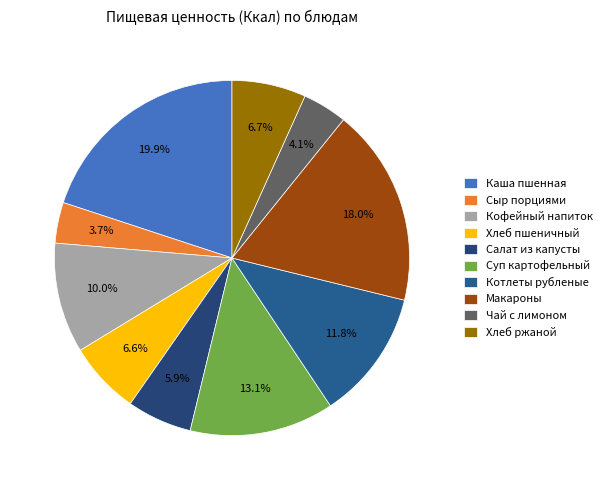

How many slices are in this pie chart?

10